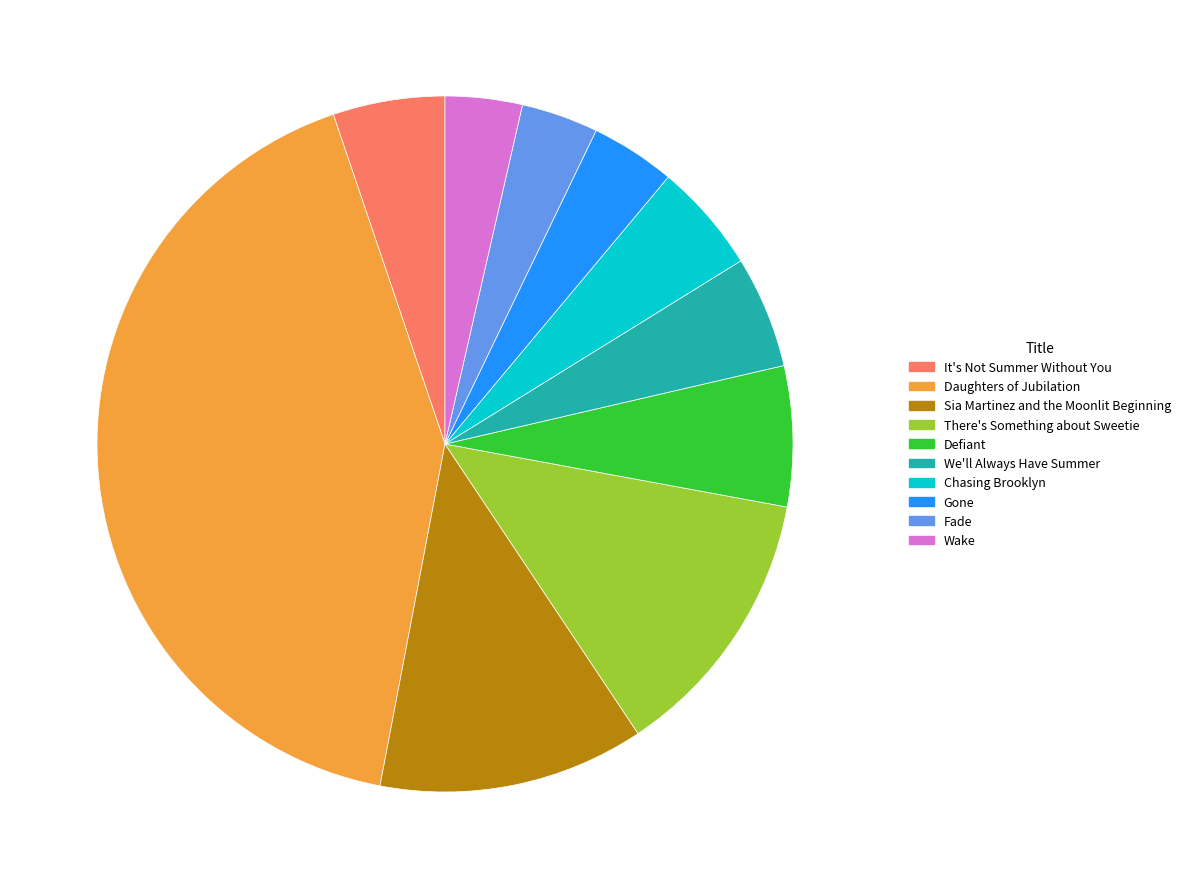

Is it true that There's Something about Sweetie is 13% of the pie?

True